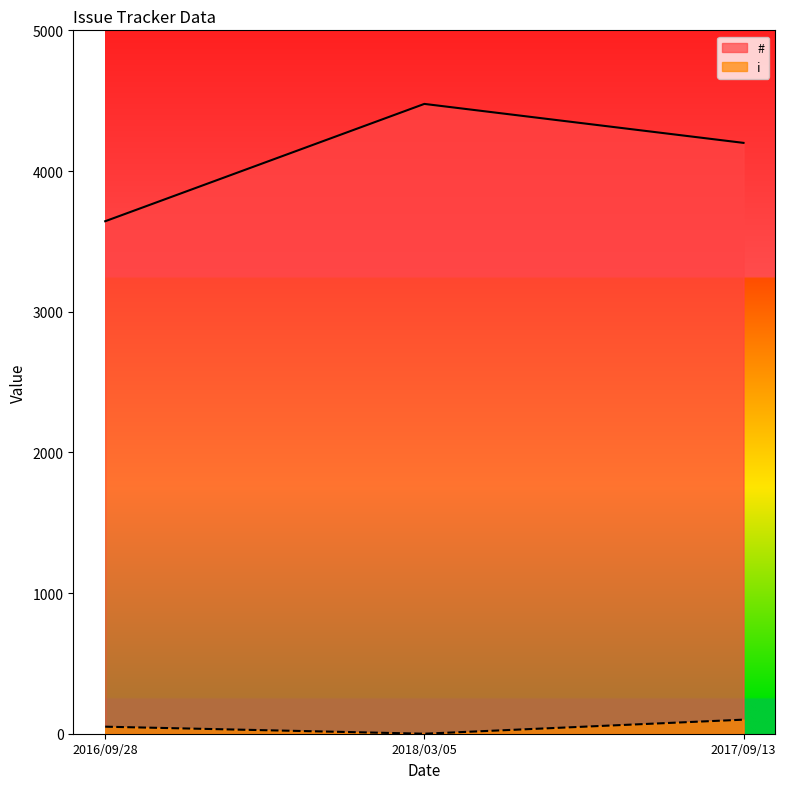

Reading right to left, extract all data points from this chart.

#: 4200	4477	3643
i: 100	0	50